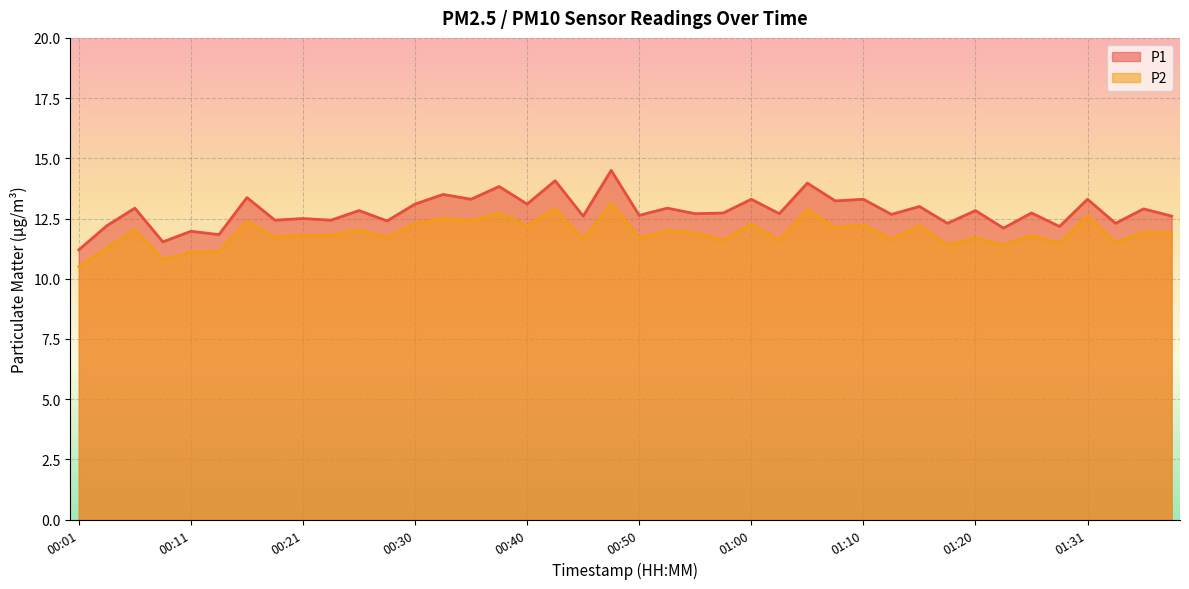

How many interior local peaks does the P1 series have?

18